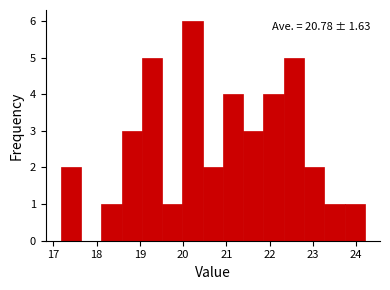

Which range on the x-axis has the tallest bar?

20.0 to 20.5